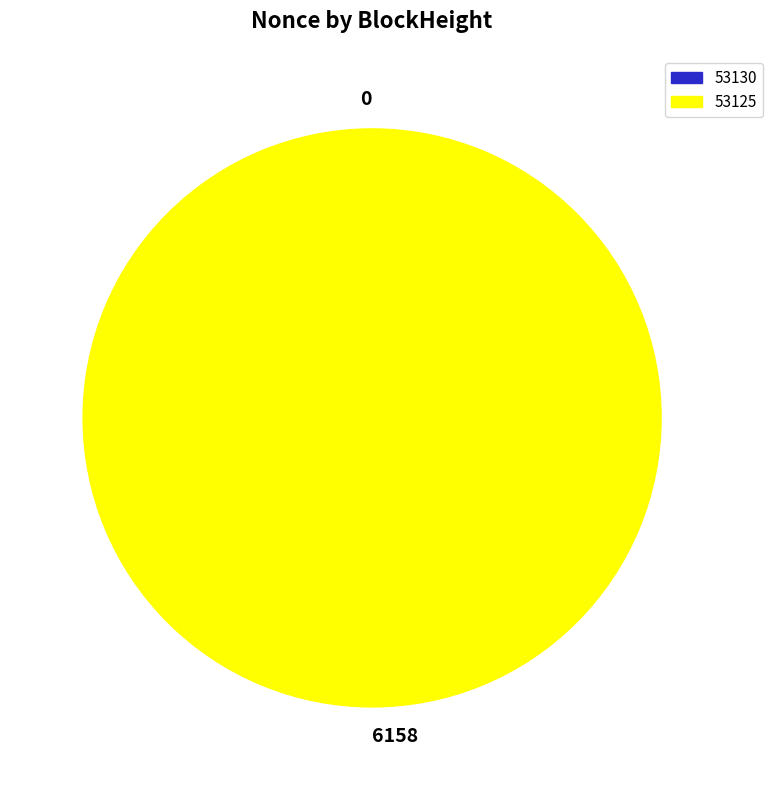

The 6158 slice represents 92% of the pie. True or false?

False